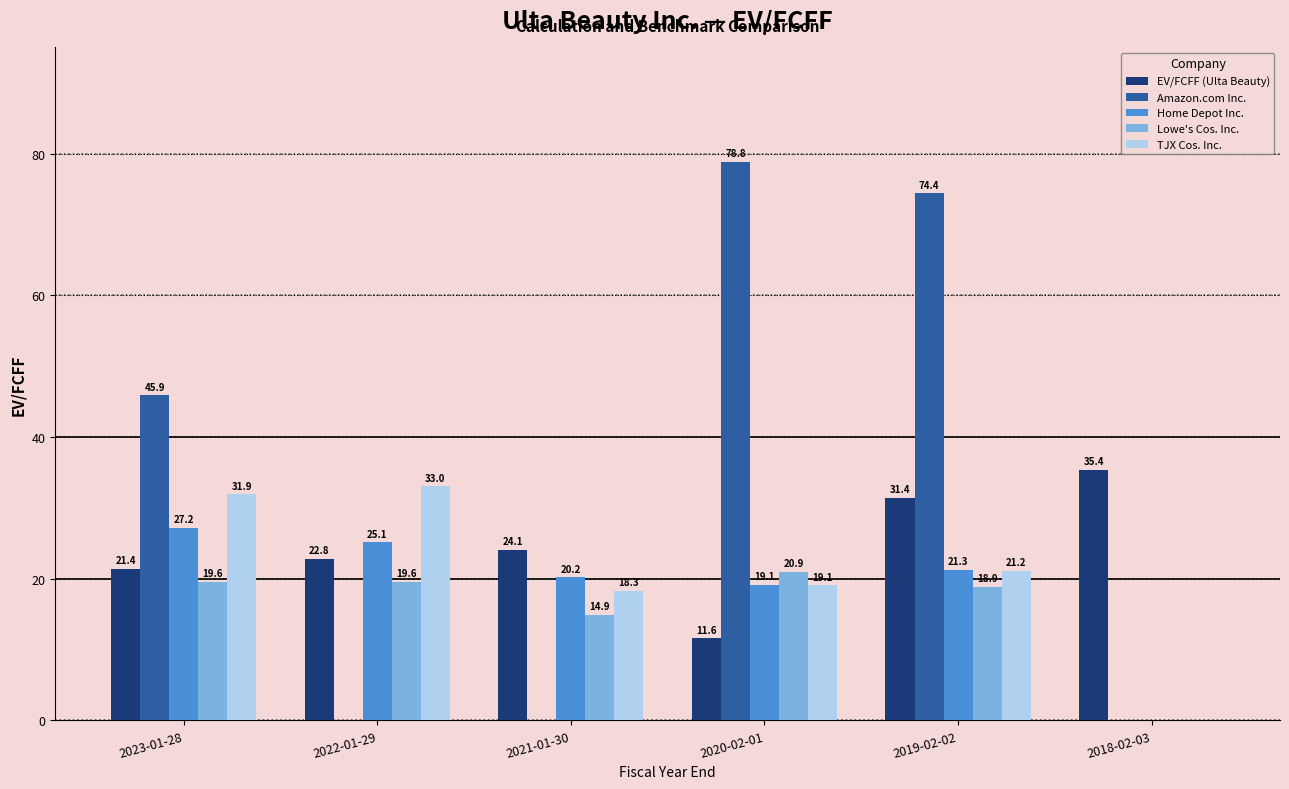

Between 2021-01-30 and 2019-02-02, which series saw the biggest shift?

Amazon.com Inc.